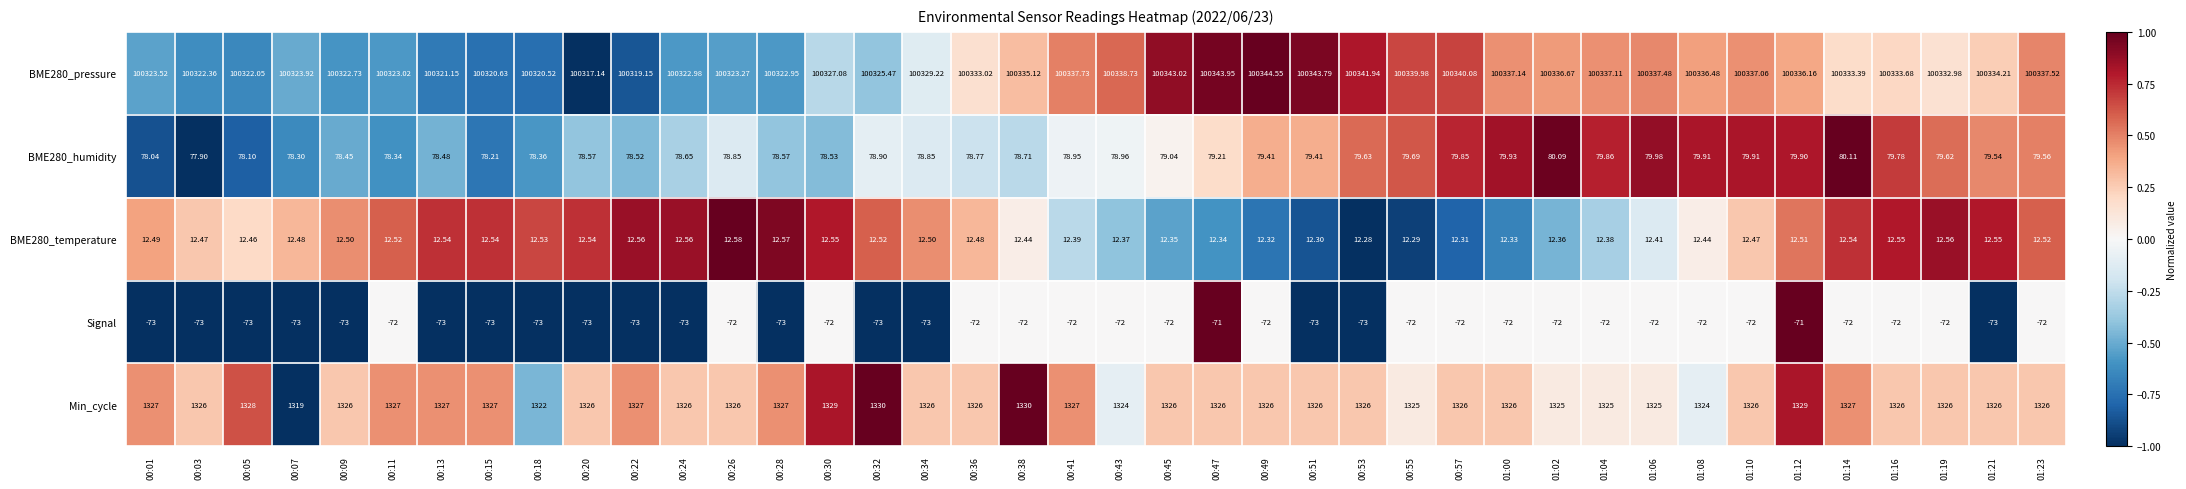

Is the value of BME280_pressure at 00:51 greater than the value of BME280_humidity at 01:04?

Yes